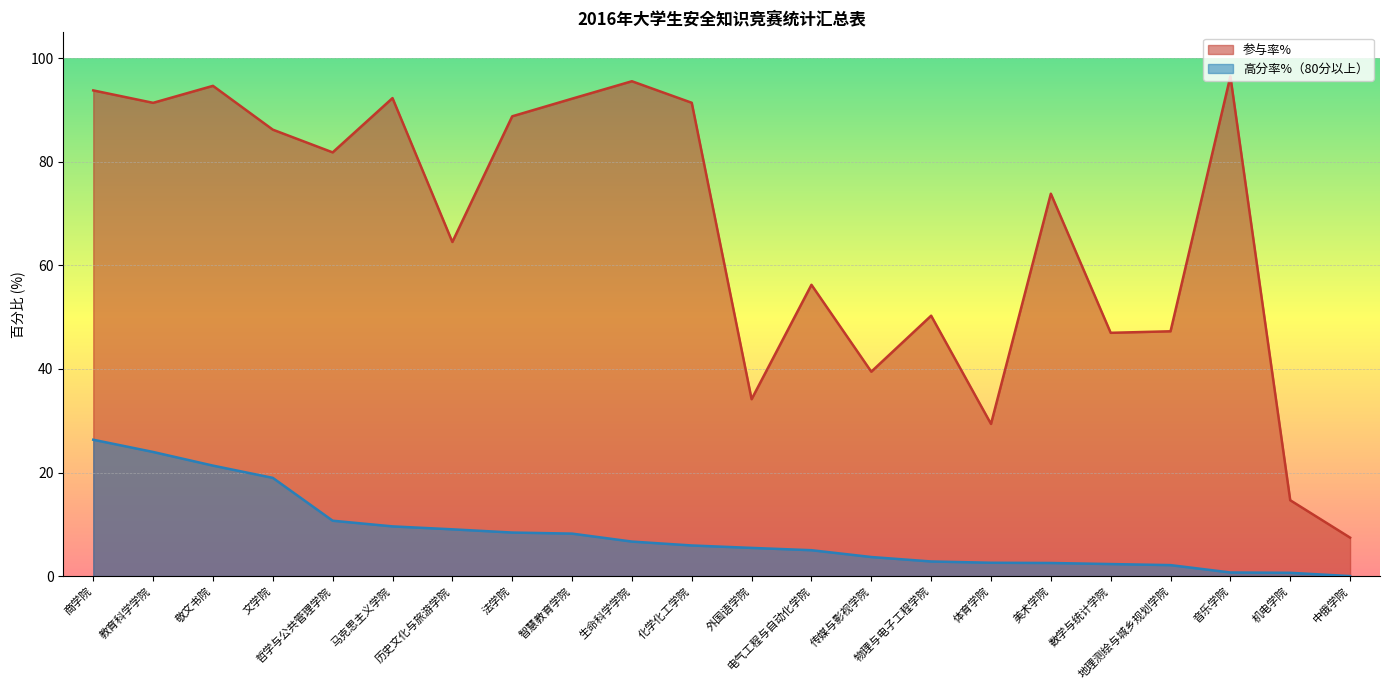

What is the maximum value for 参与率%?

96.5